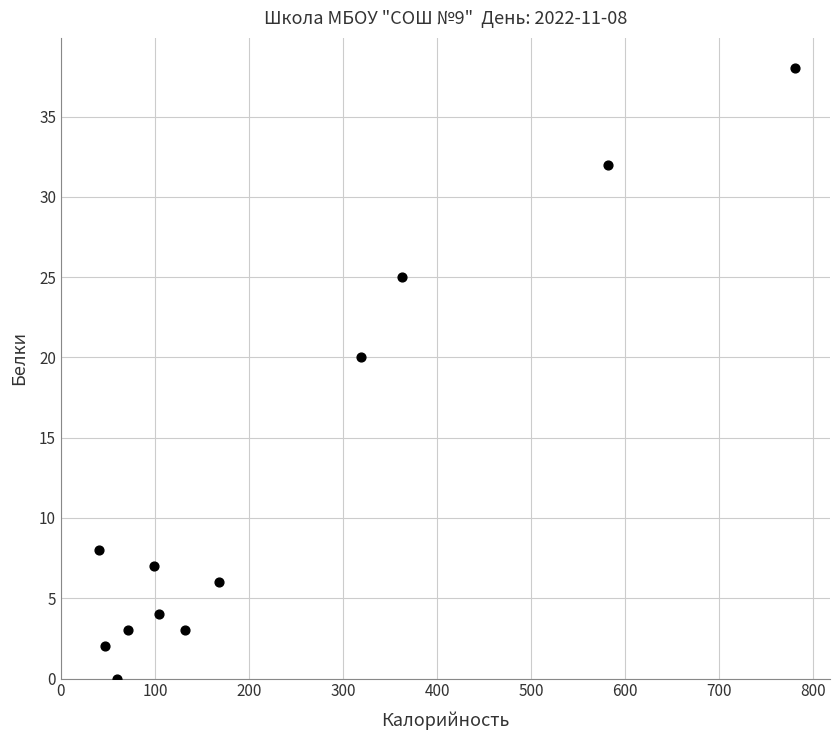

What Y value in the scatter plot is closest to 19?

20